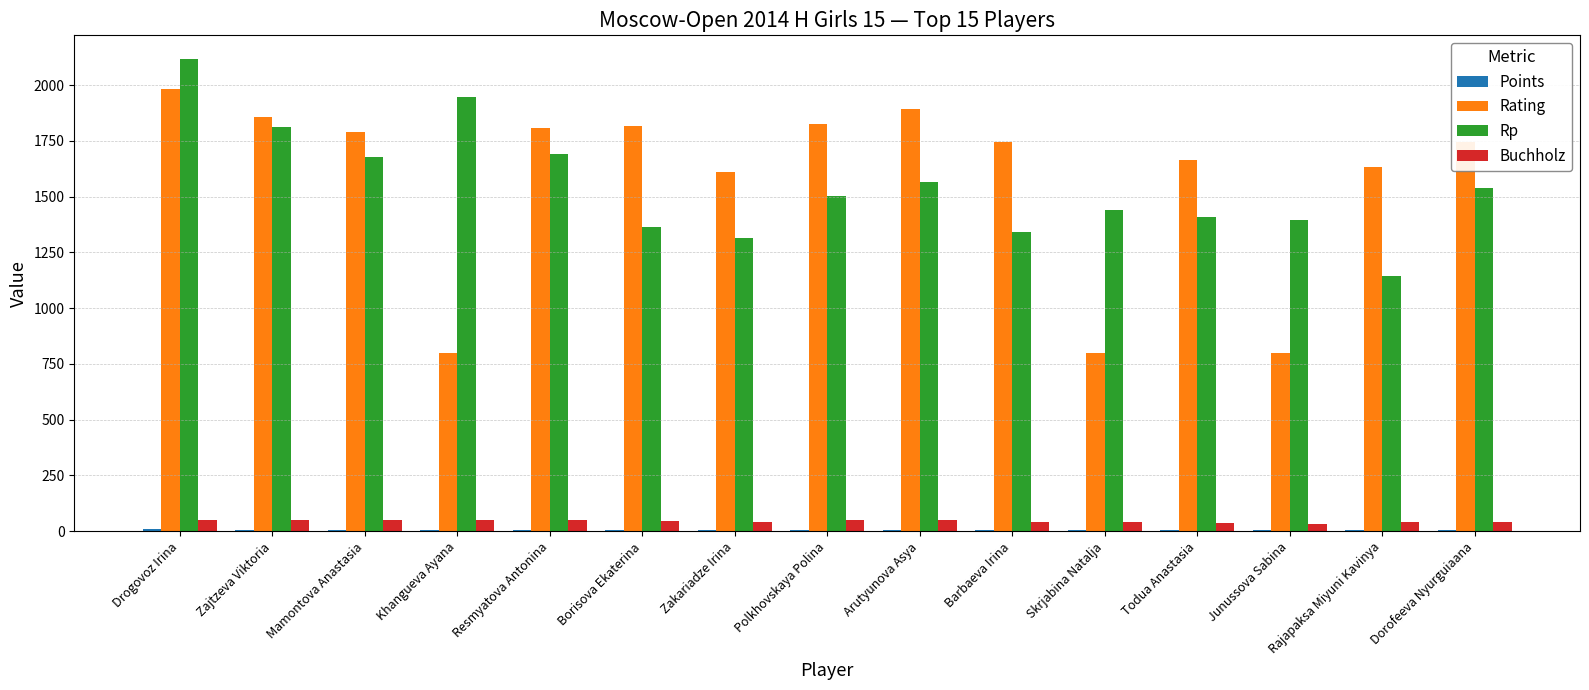

Where does the Rp series first go above 1504?

Drogovoz Irina